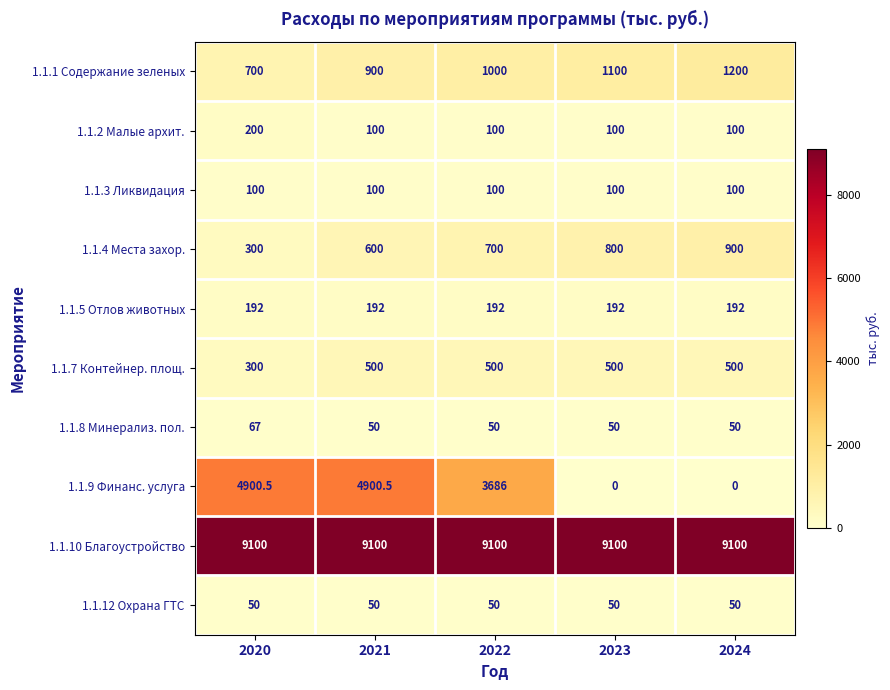

What is the total value across all series at 2023?

11992.0